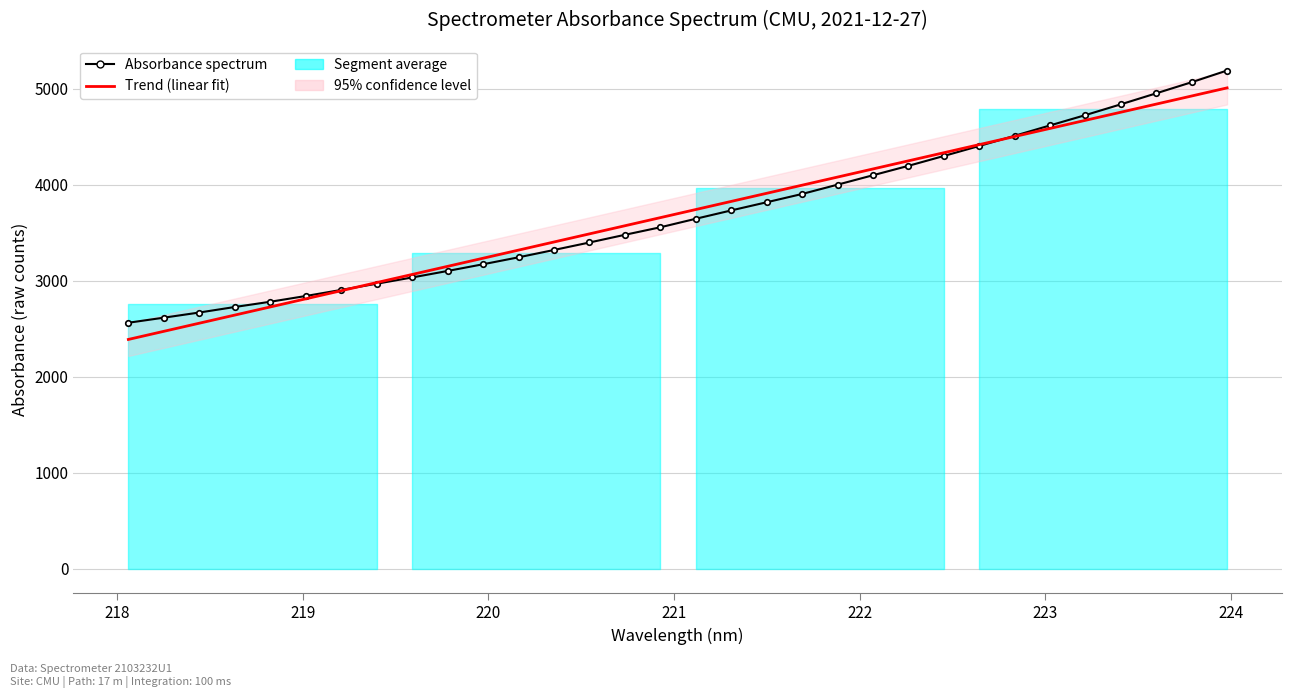

The Trend (linear fit) series shows 2258.2 at 17. True or false?

False